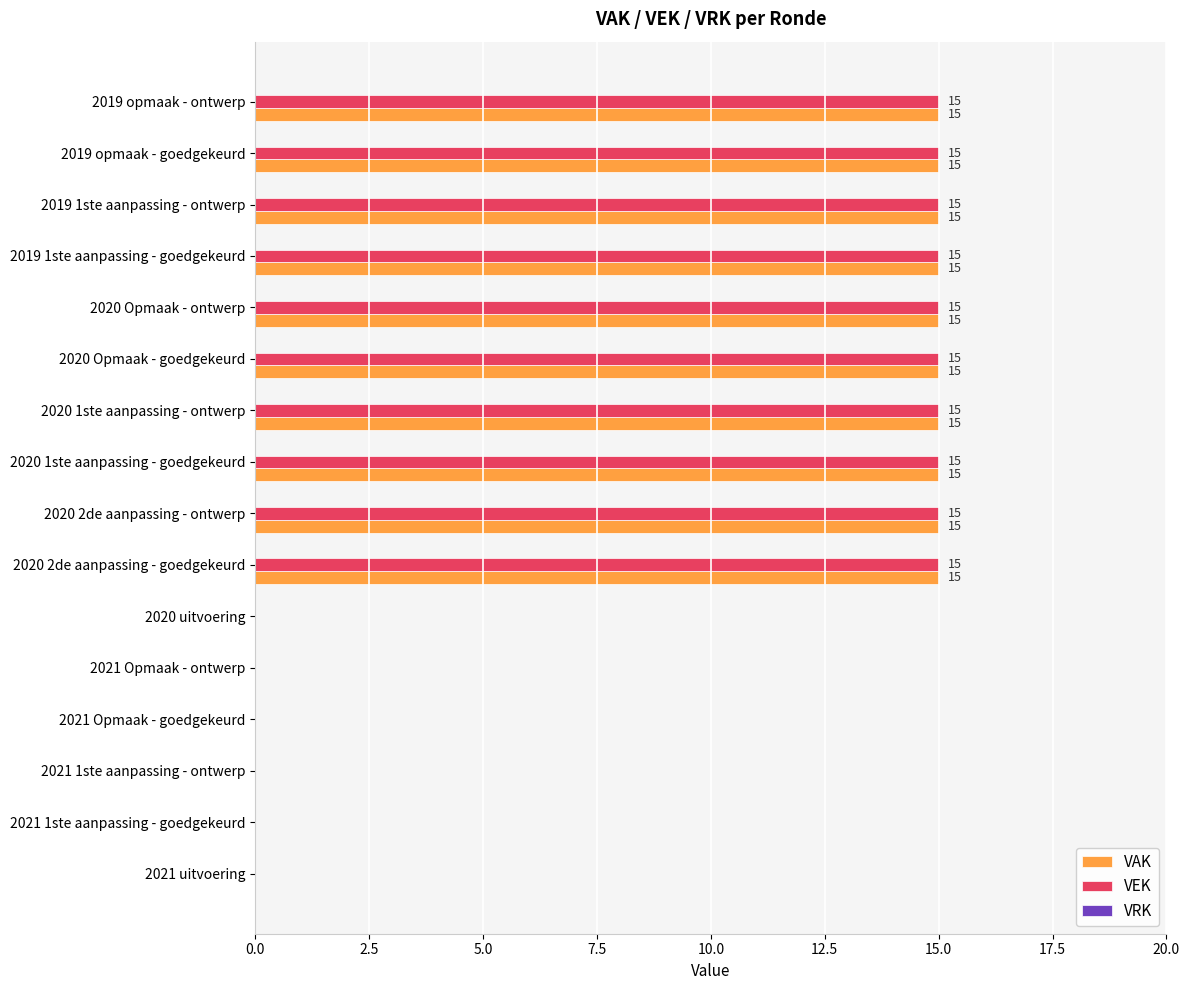

What is the highest value of the VEK series?

15